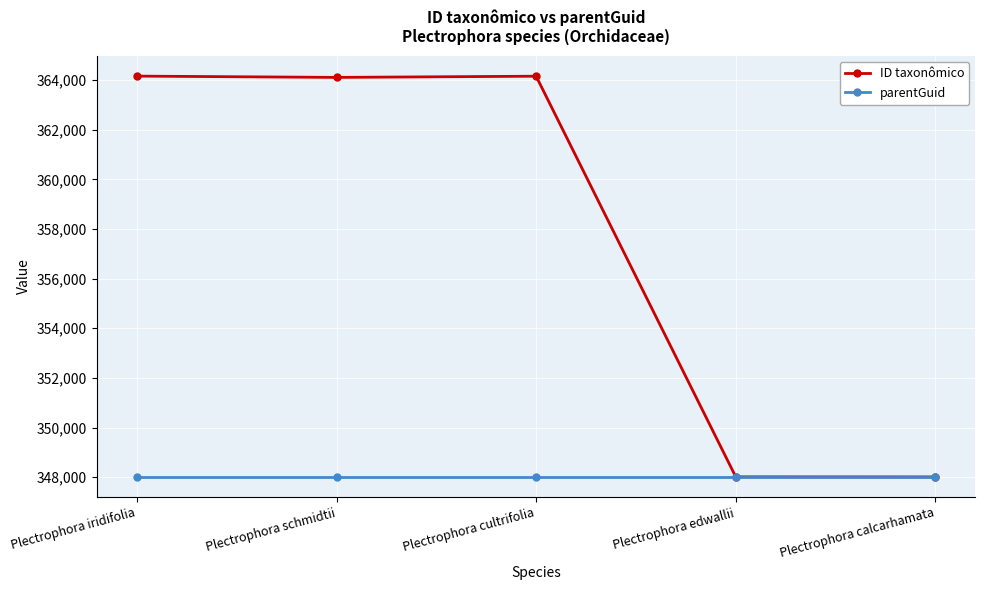

Which series has the widest spread of values?

ID taxonômico